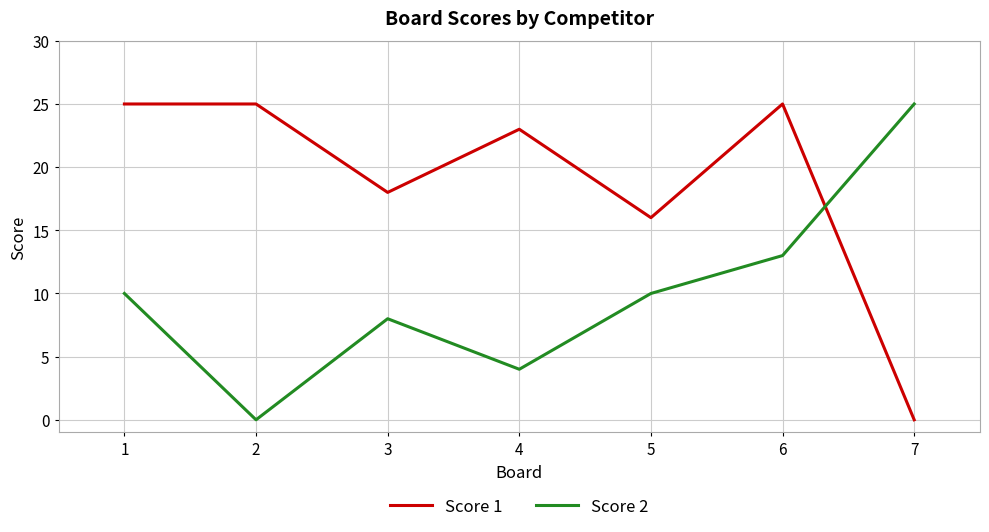

What is the maximum value for Score 1?

25